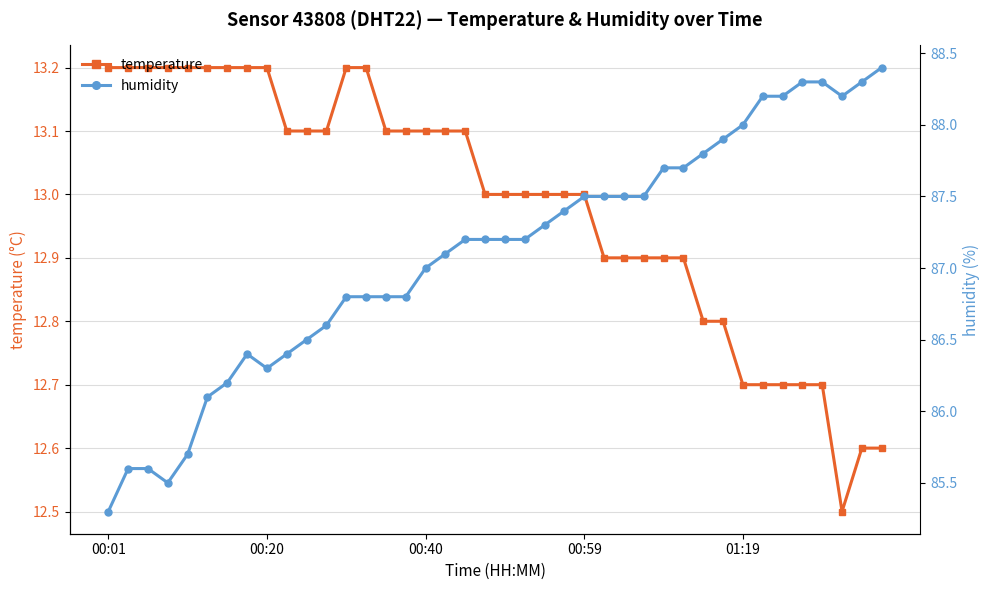

Is this an area chart (filled region under the line)?

No